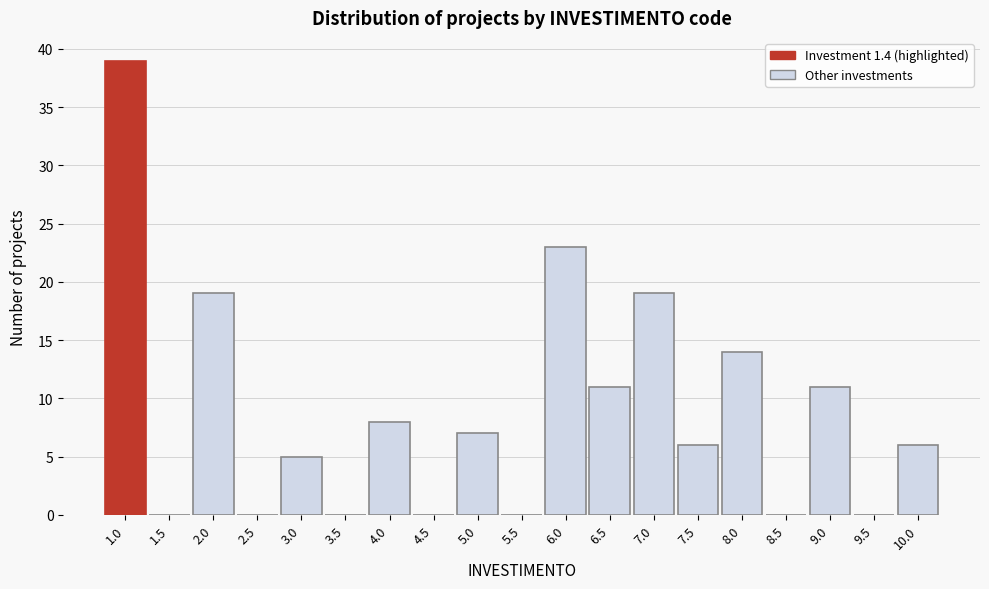

Reading left to right, transcribe all the data shown in this chart.

1.0=39	1.5=0	2.0=19	2.5=0	3.0=5	3.5=0	4.0=8	4.5=0	5.0=7	5.5=0	6.0=23	6.5=11	7.0=19	7.5=6	8.0=14	8.5=0	9.0=11	9.5=0	10.0=6